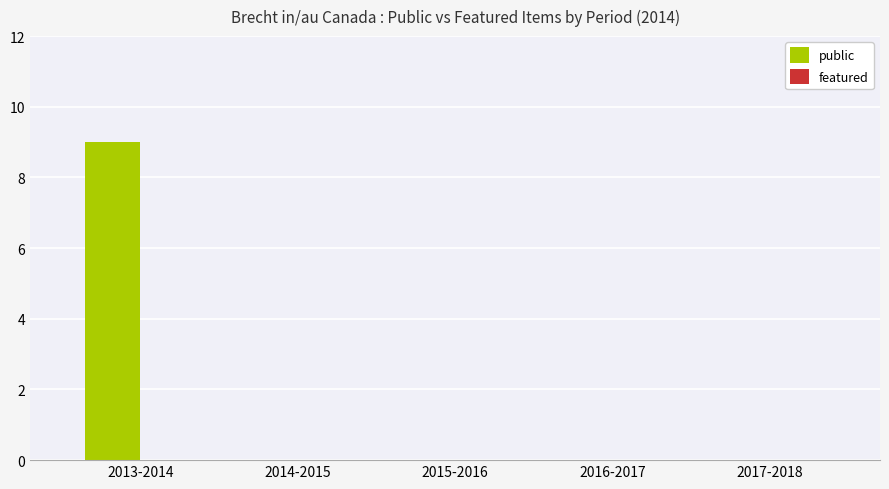

What is the sum of all values?

9